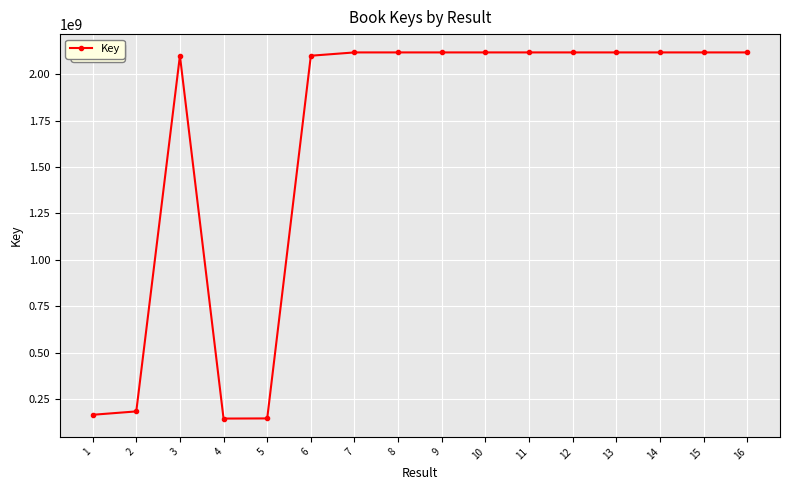

What is the greatest value displayed?

2117892111